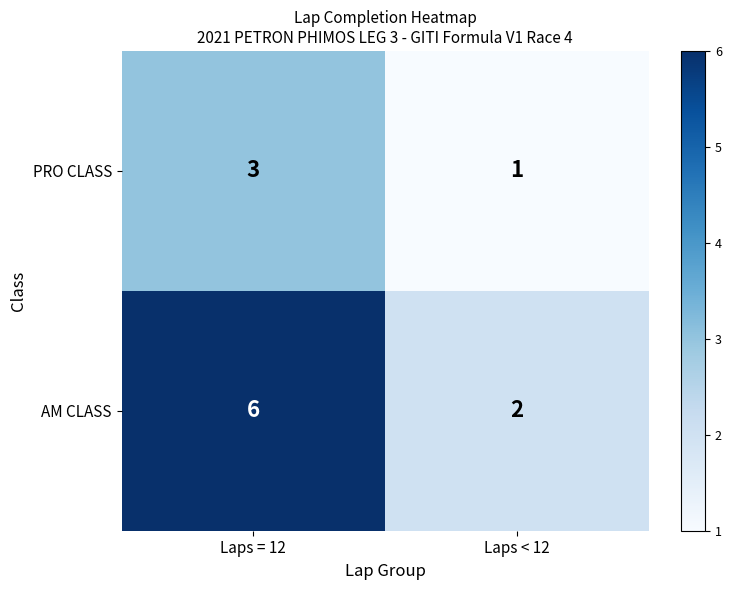

What is the total value across all series at Laps < 12?

3